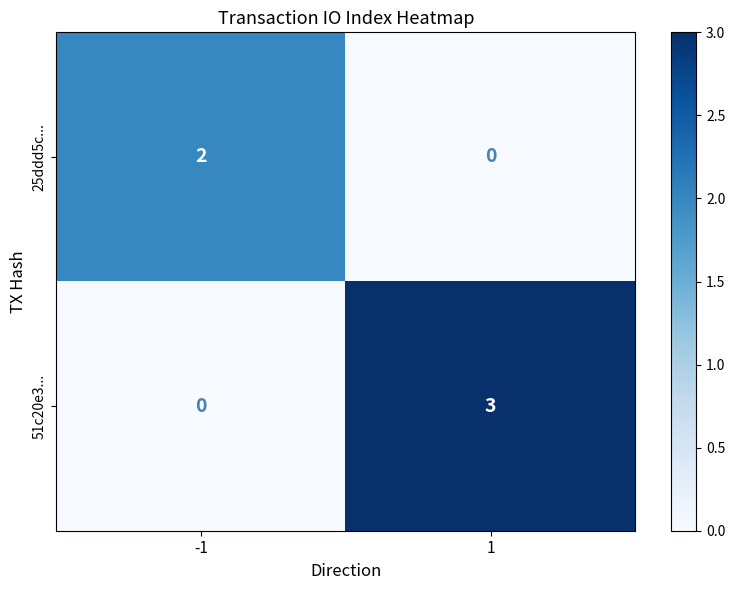

What is the sum of all 51c20e3... values?

3